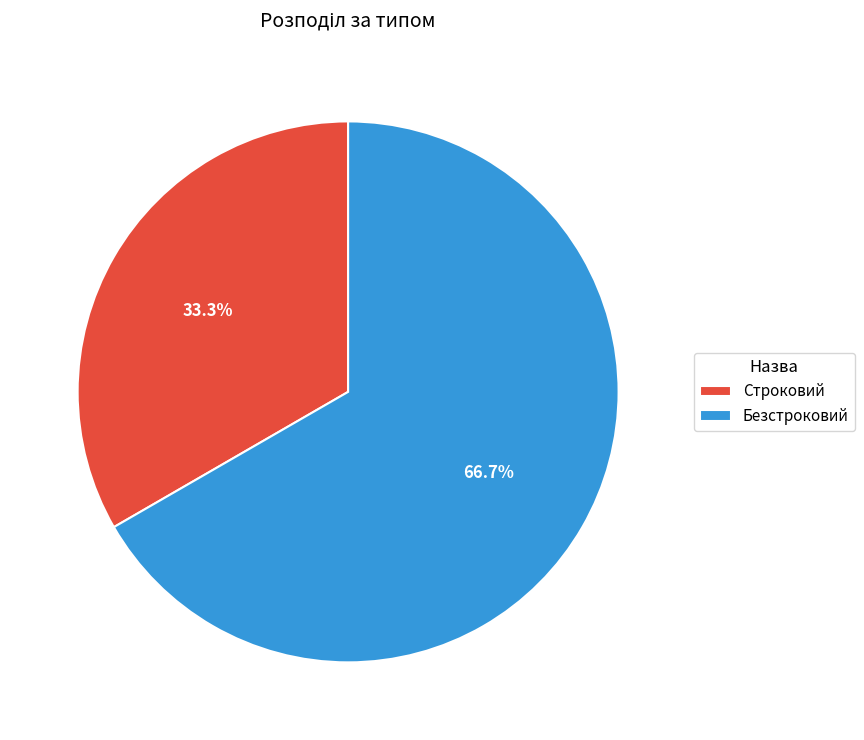

Approximately how many times larger is the value at Строковий compared to Безстроковий?

0.5